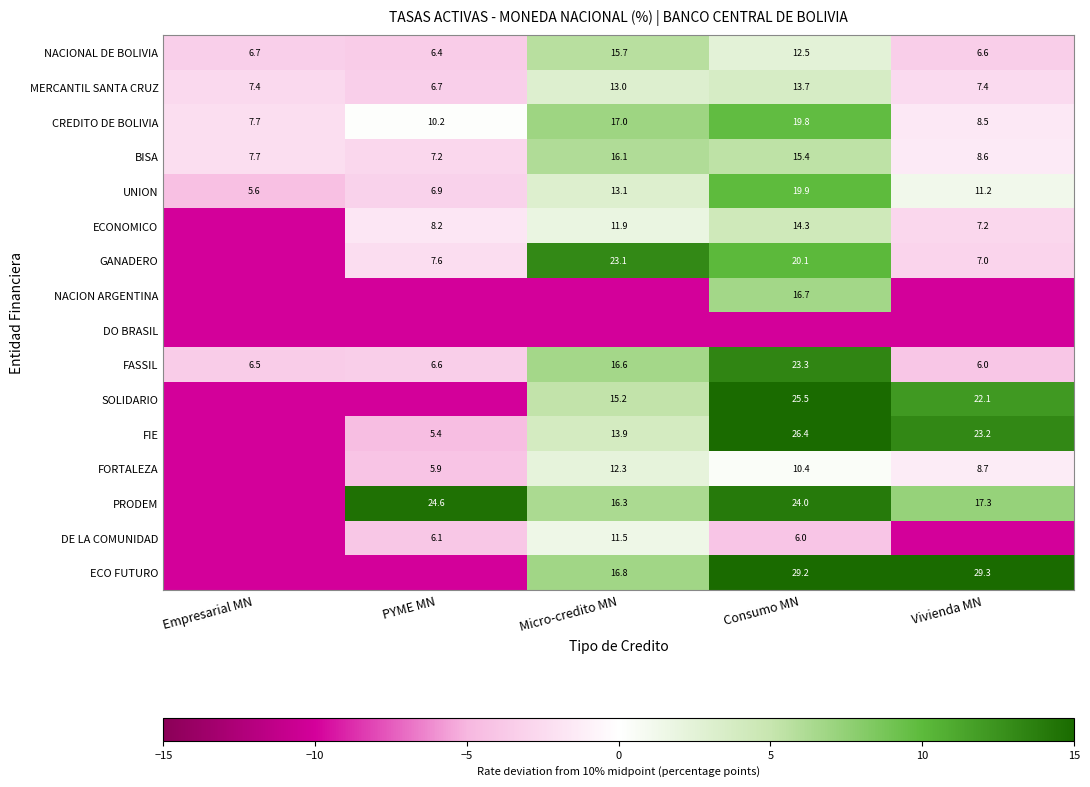

True or false: UNION has a value of 19.9 at Consumo MN.

True